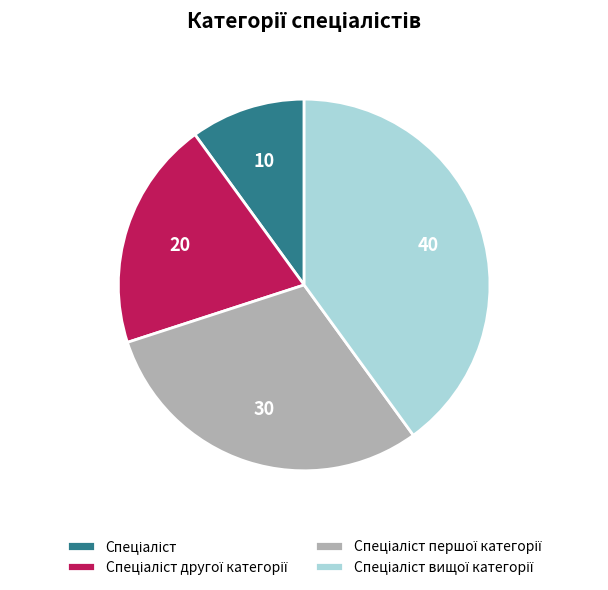

Does any single category account for the majority?

No